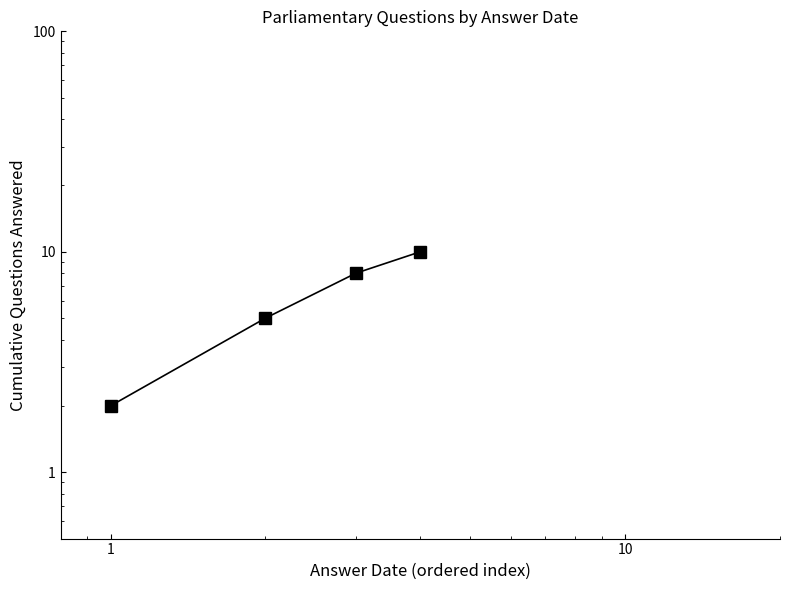

True or false: the data has more than 1 interior local peaks.

False